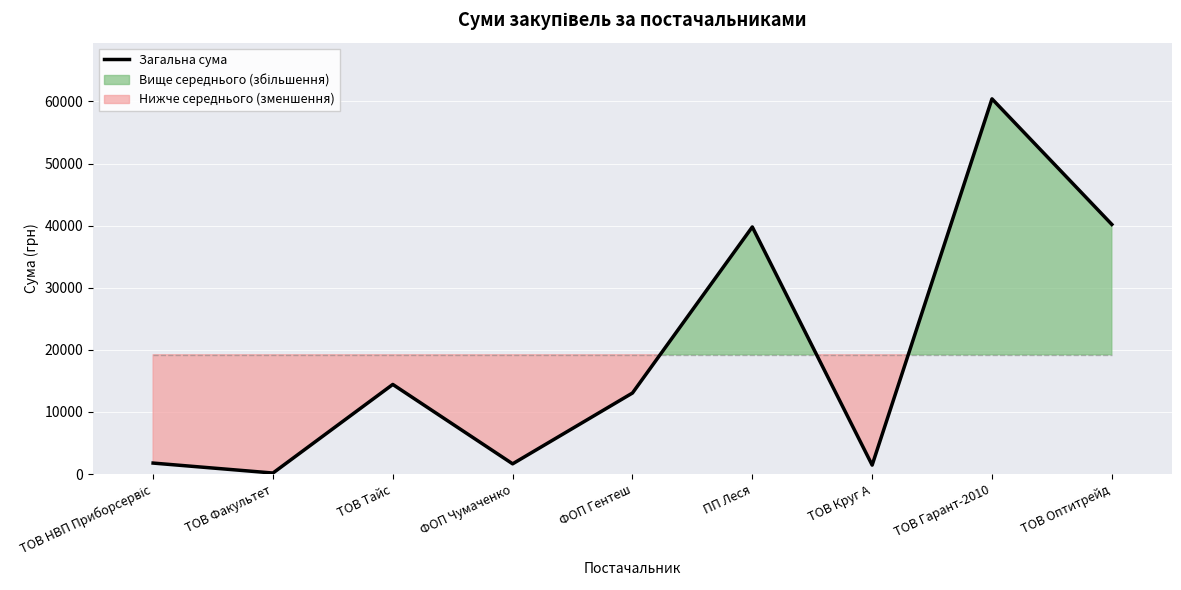

Rank the categories by value from highest to lowest.

ТОВ Гарант-2010, ТОВ Оптитрейд, ПП Леся, ТОВ Тайс, ФОП Гентеш, ТОВ НВП Приборсервіс, ФОП Чумаченко, ТОВ Круг А, ТОВ Факультет